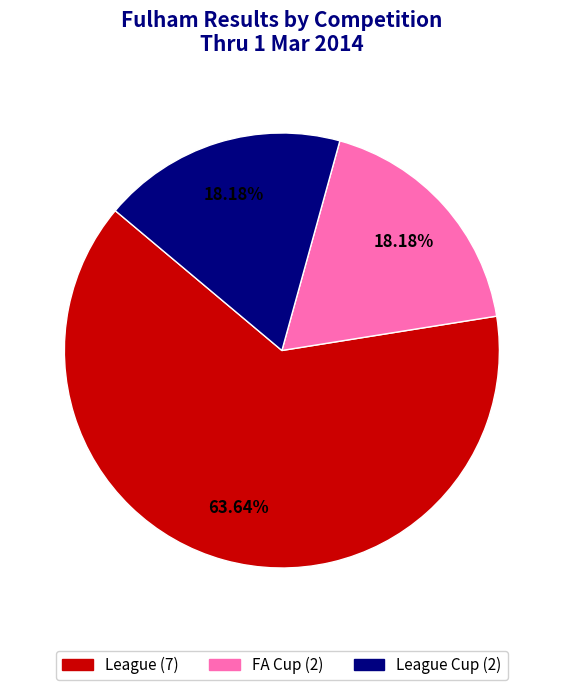

Is there a majority slice in this chart?

Yes